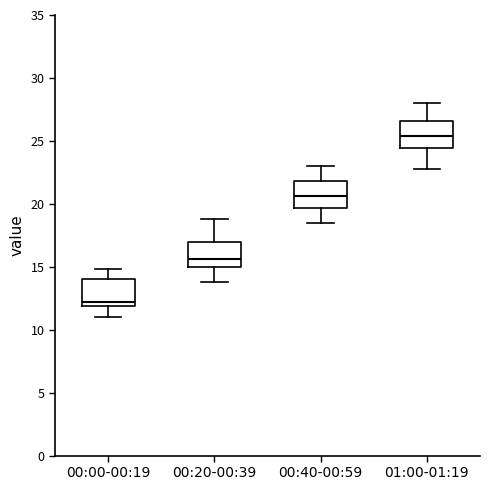

Where does the lower whisker of the box for 00:00-00:19 end on the y-axis? The values are not printed on the chart, so give them approximately, as read against the axis.

11.0